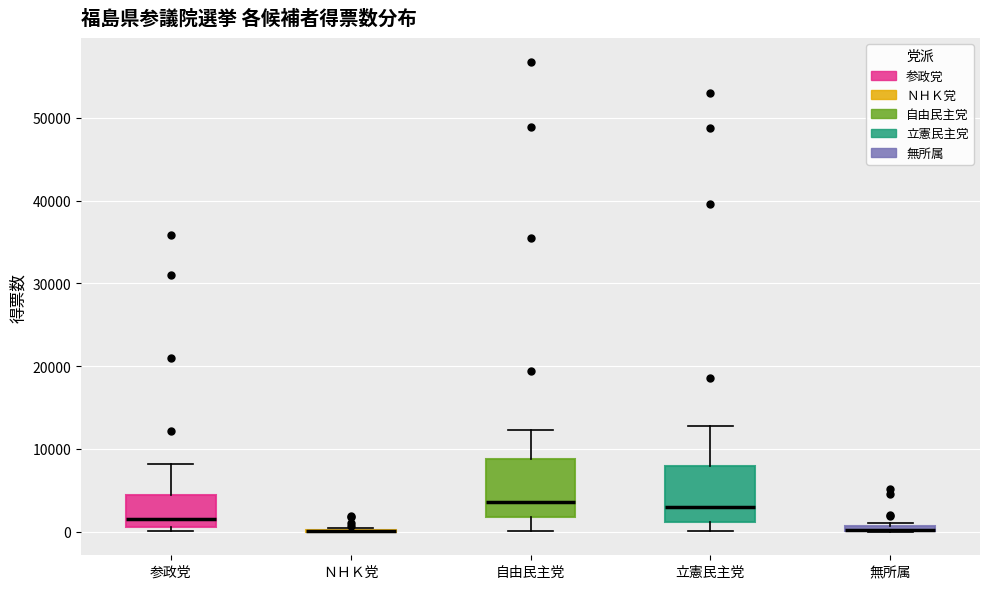

Where is the upper edge of the box for 自由民主党 on the y-axis? The values are not printed on the chart, so give them approximately, as read against the axis.

9000